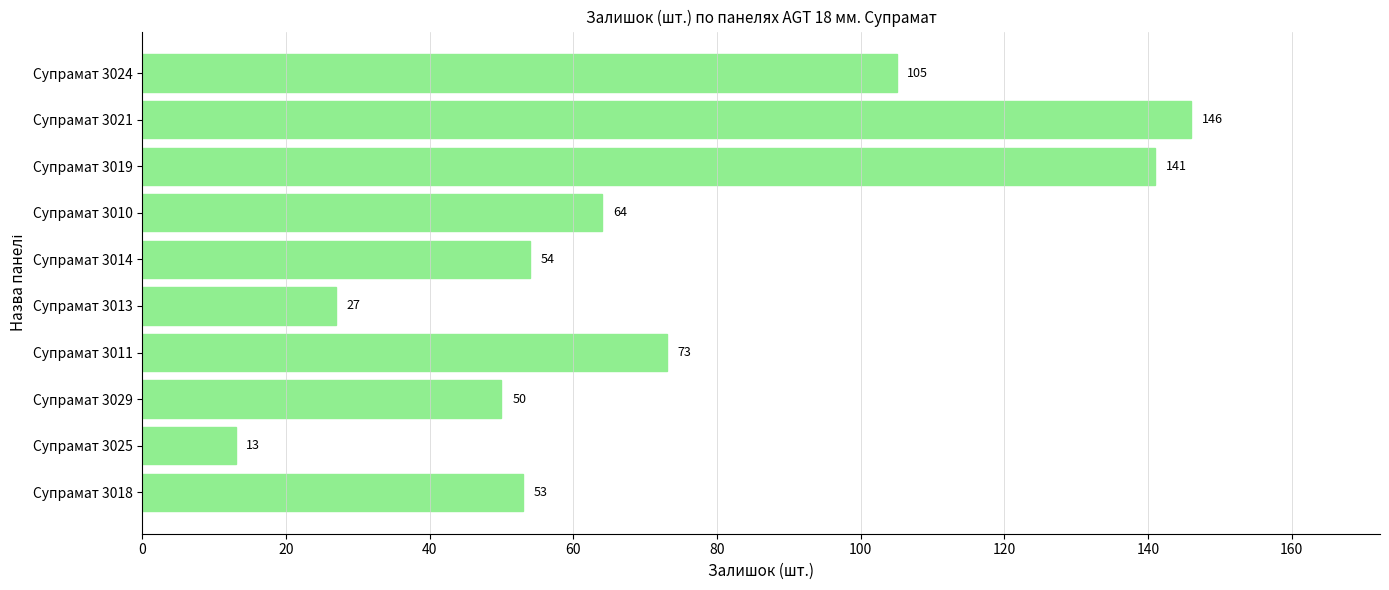

The value at Супрамат 3018 is 89. True or false?

False